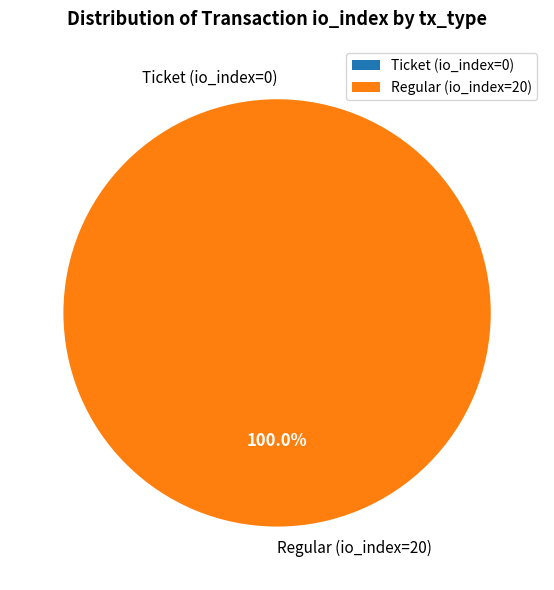

Which slice is the largest?

Regular (io_index=20)